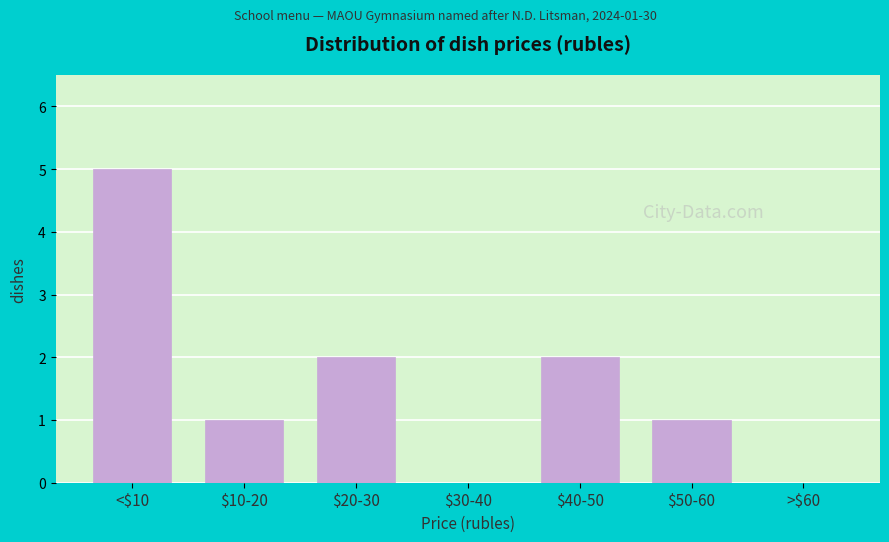

Which label corresponds to the largest value in the chart?

<$10